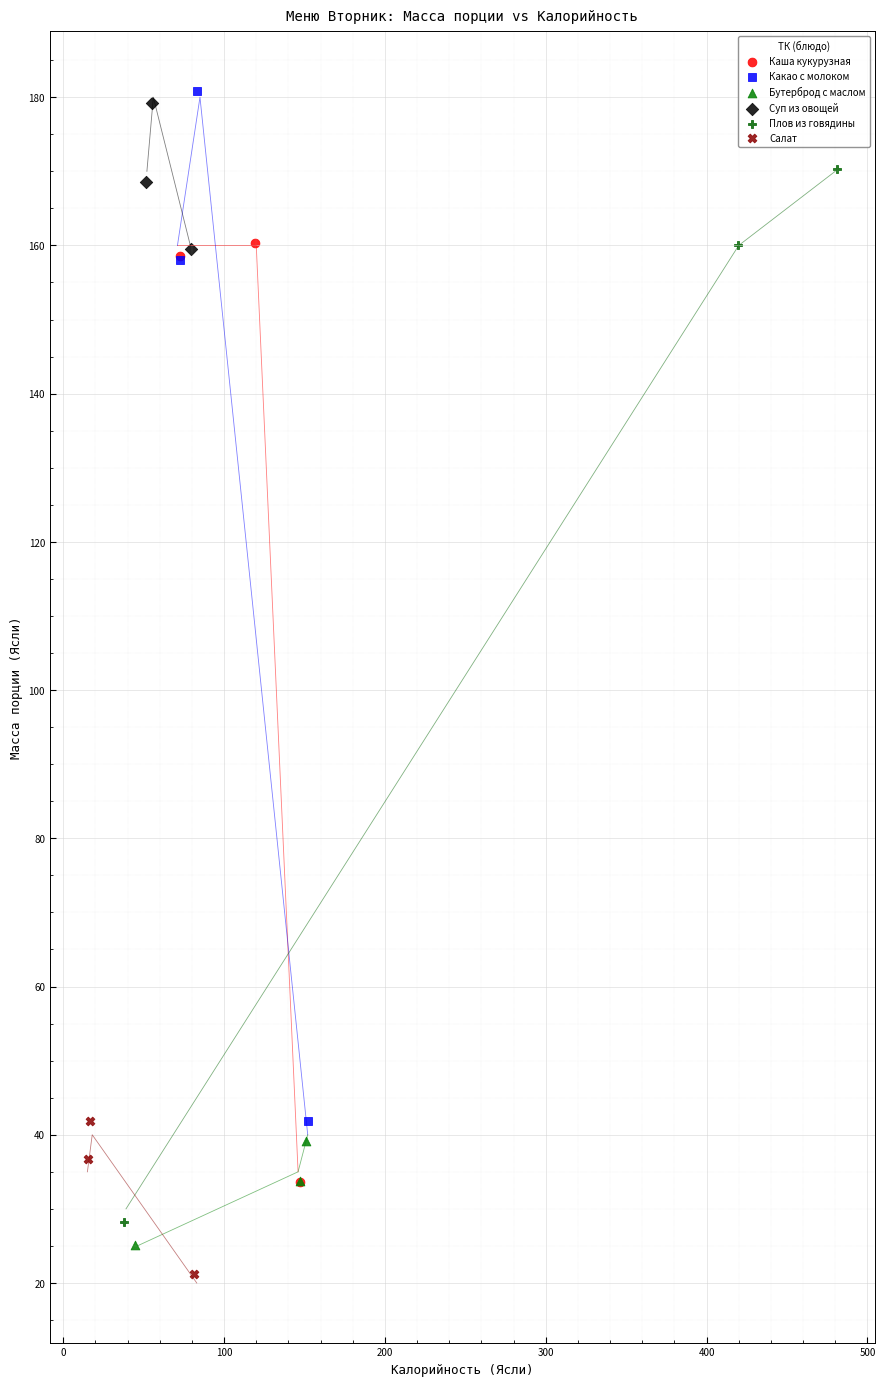

Which series contains the lowest Y value?

Салат